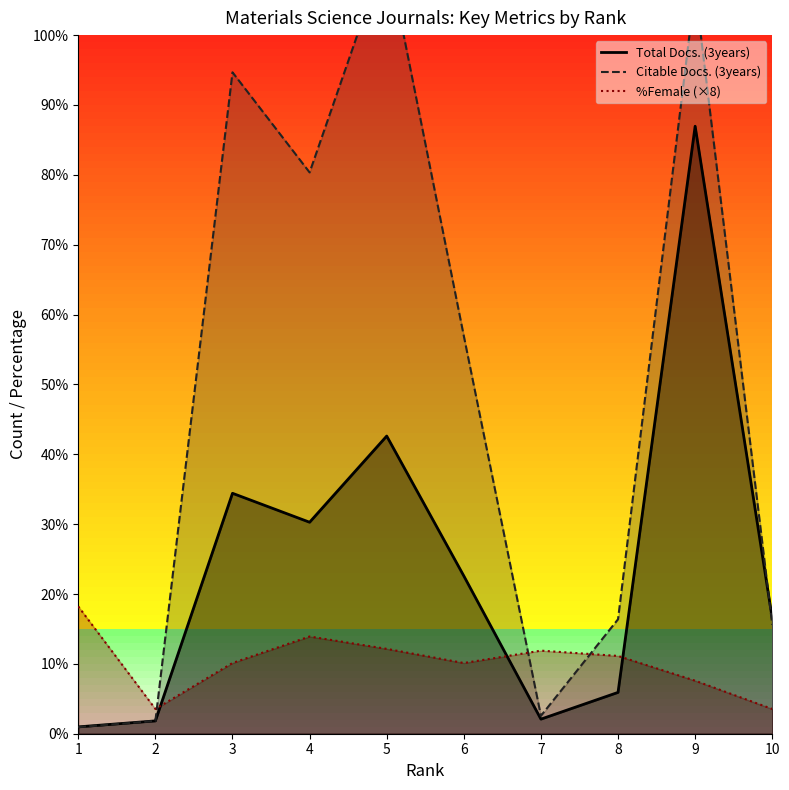

Which series changed the most between 6 and 9?

Total Docs. (3years)